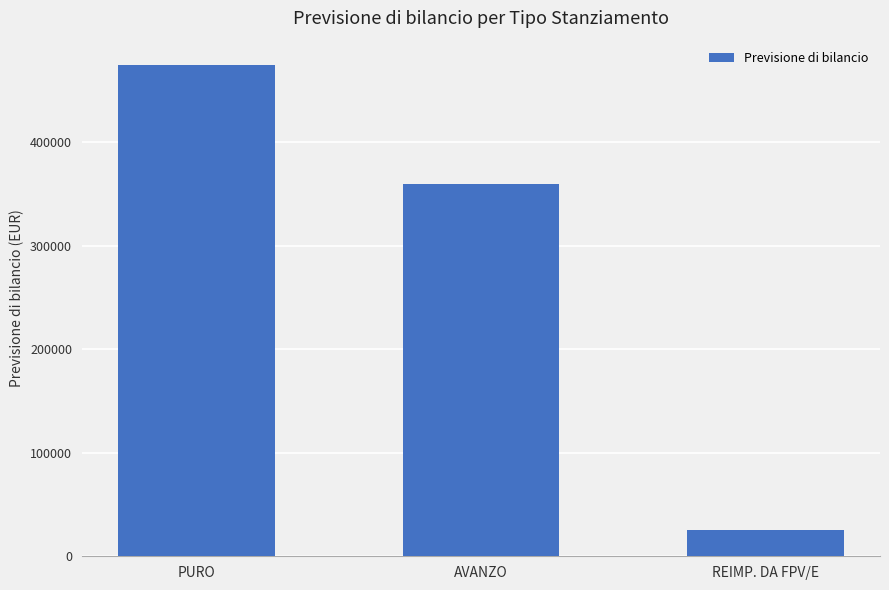

Where does the data first go above 359433?

PURO